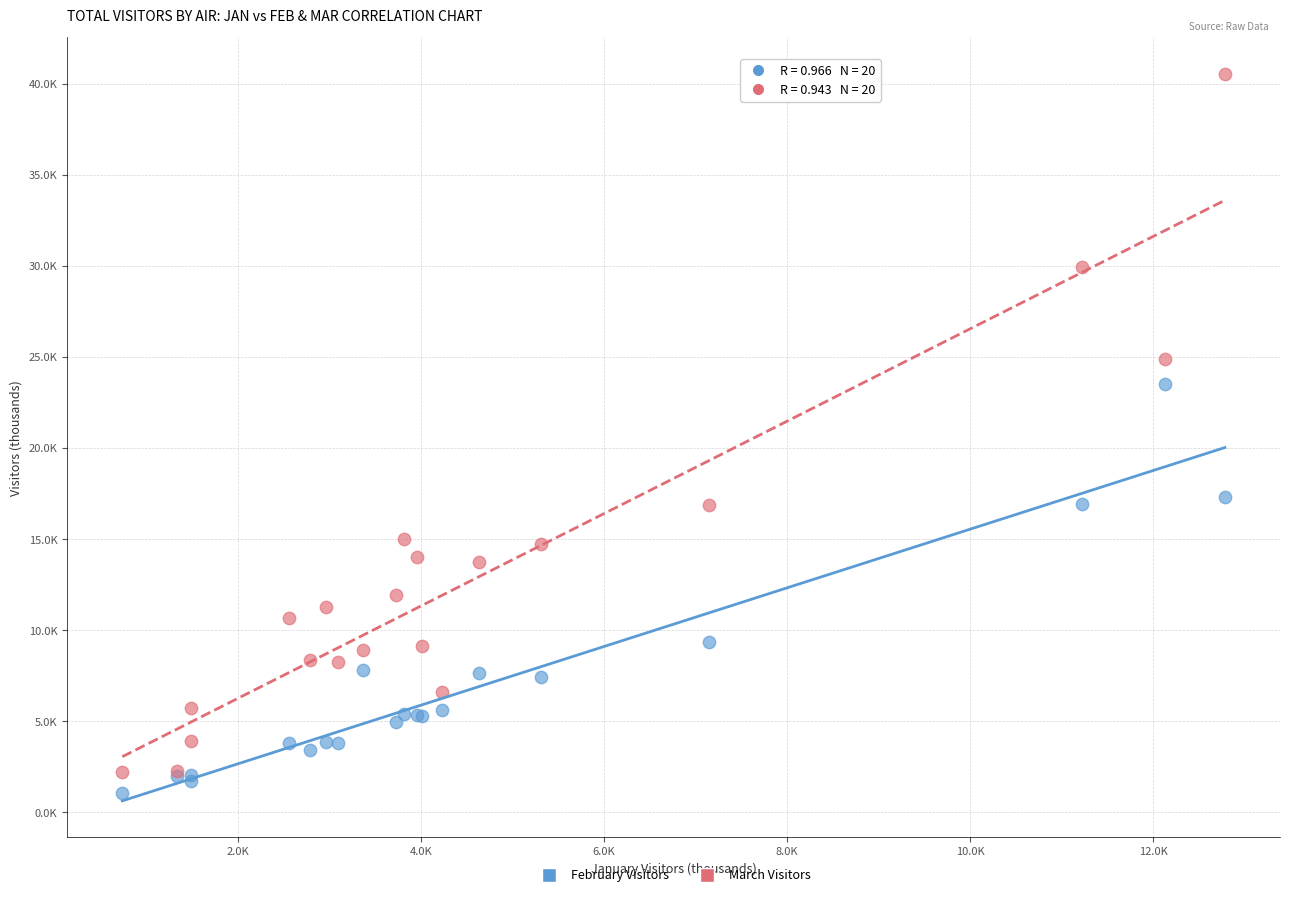

What are all the series names shown in the legend?

February Visitors, March Visitors